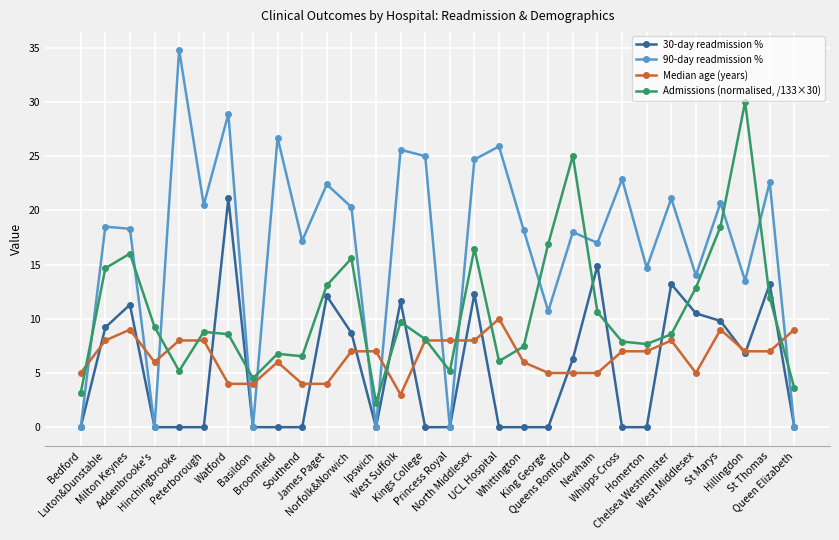

How many lines are shown in the chart?

4